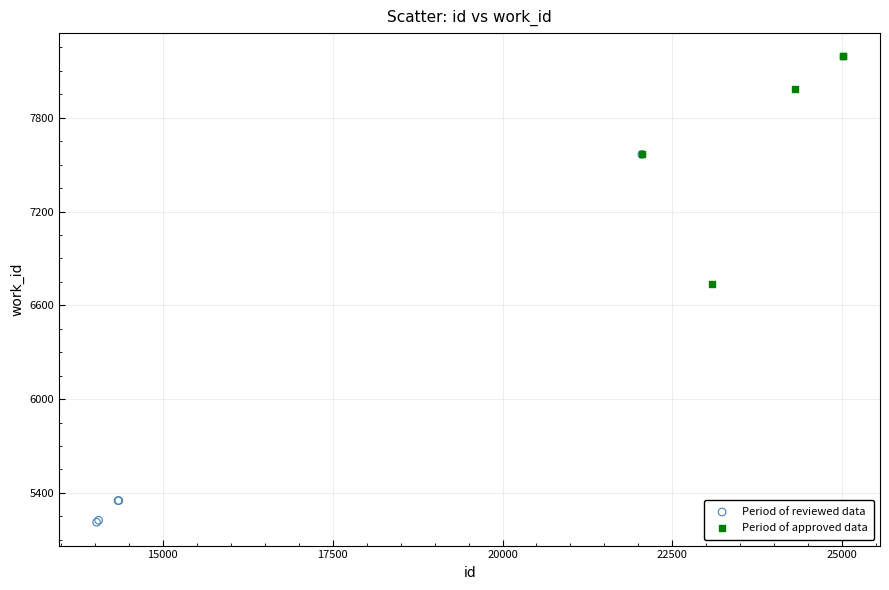

Which series contains the highest Y value?

Period of approved data